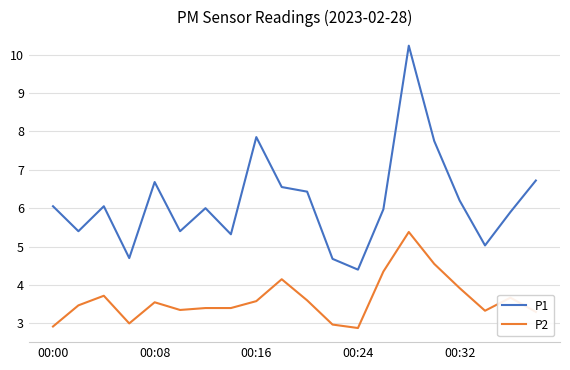

Which series has the widest spread of values?

P1